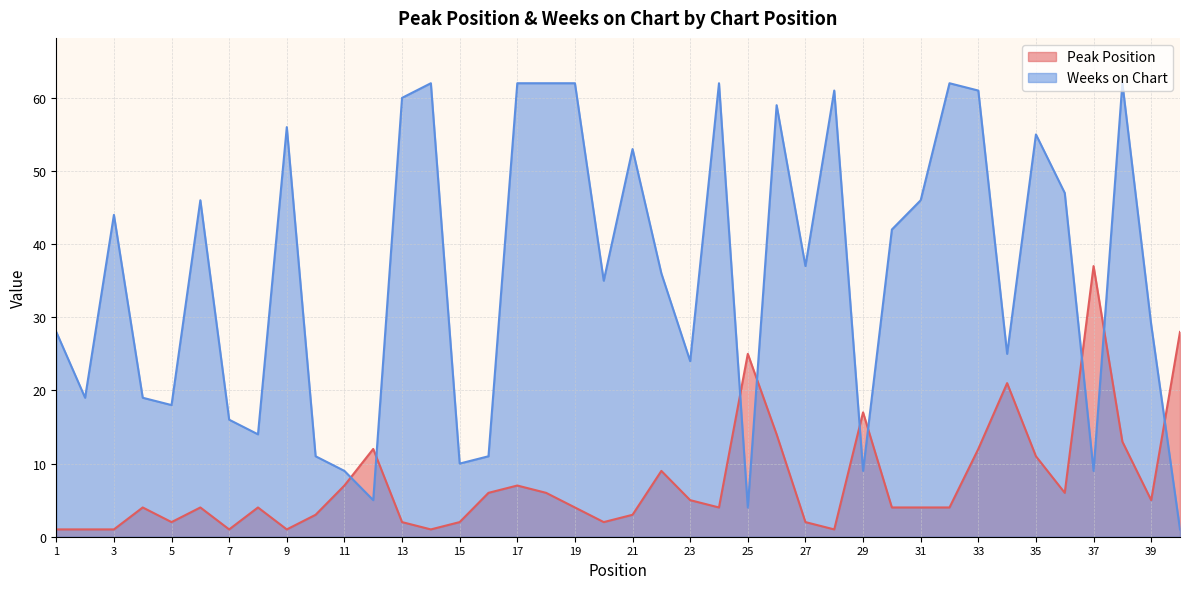

What are all the series names shown in the legend?

Peak Position, Weeks on Chart